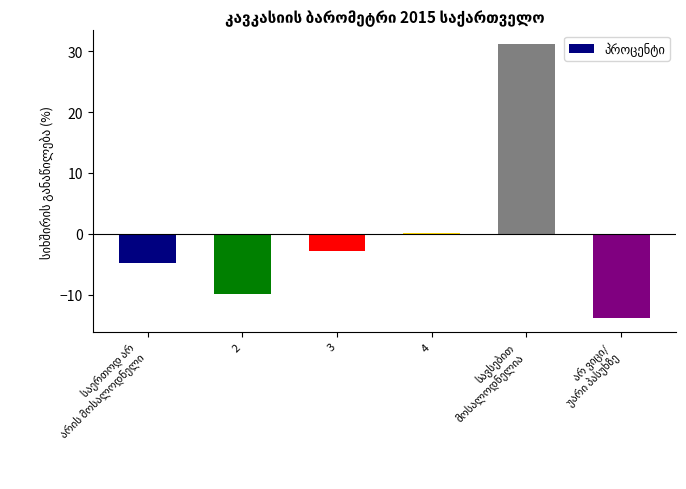

What is the difference between the second highest and second lowest values?

10.0